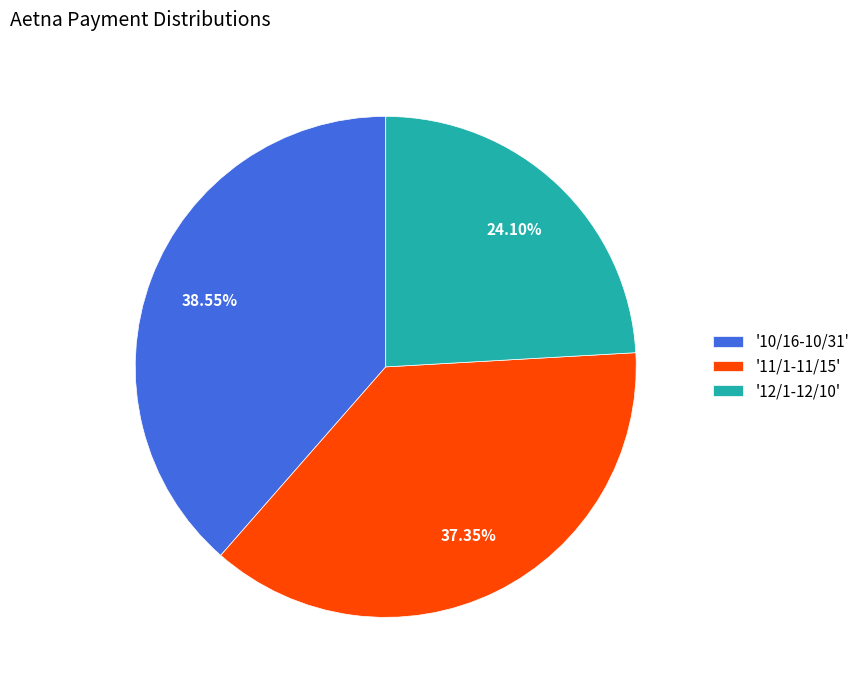

How many slices are in this pie chart?

3